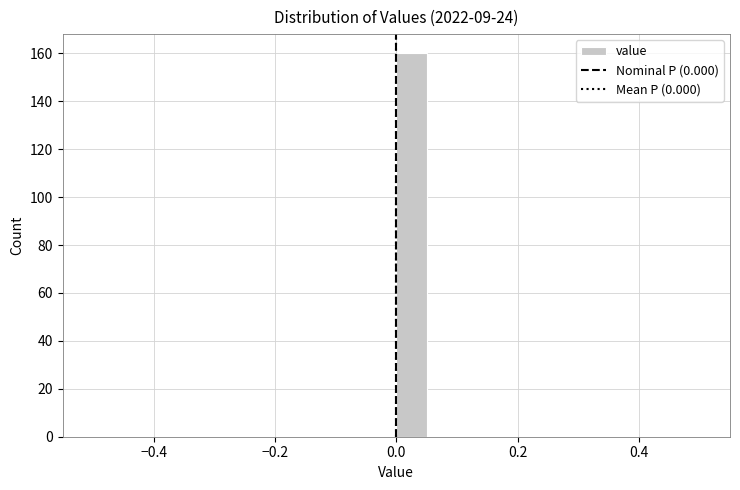

Around what value on the x-axis is the tallest bar? Give the approximate position of its centre, as read against the axis.

0.02